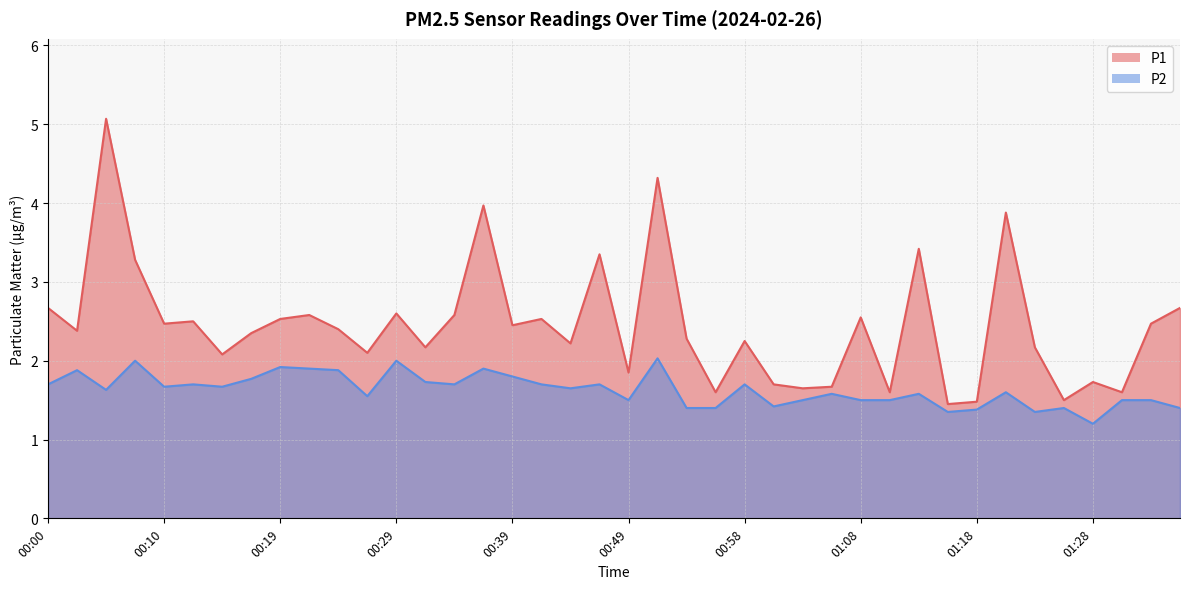

What is the label of the 22nd point from the left?

00:51